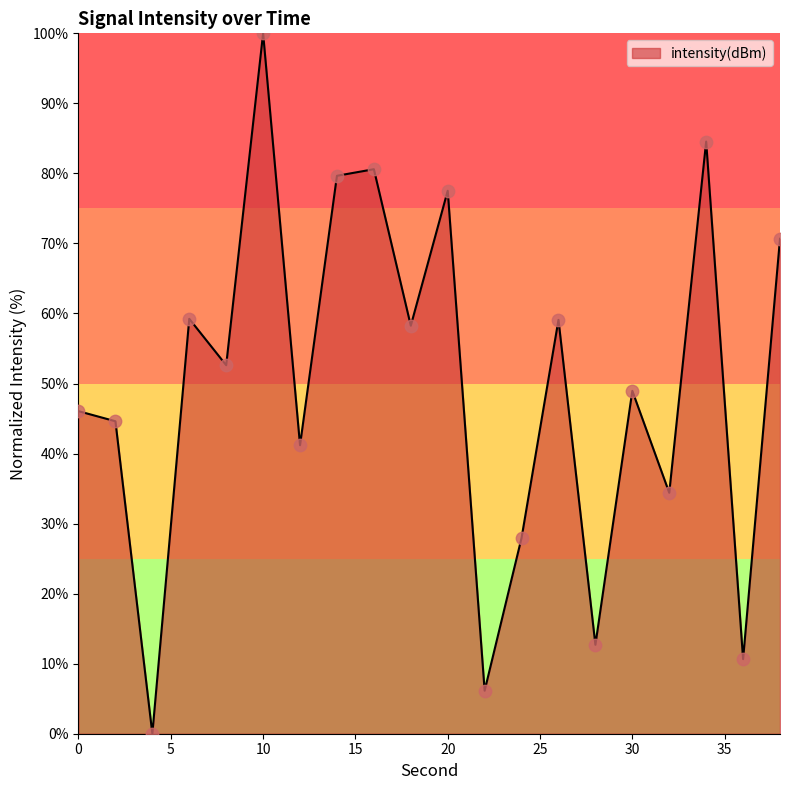

What is the greatest value displayed?

100.0